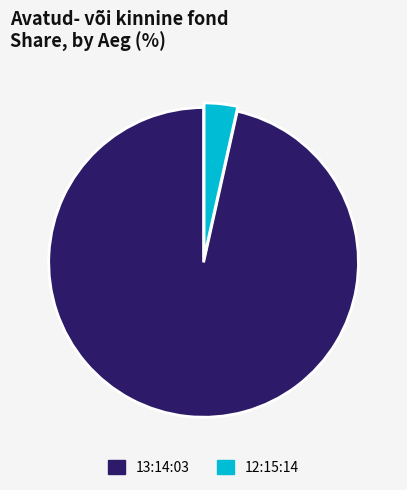

Count the number of slices in the pie.

2